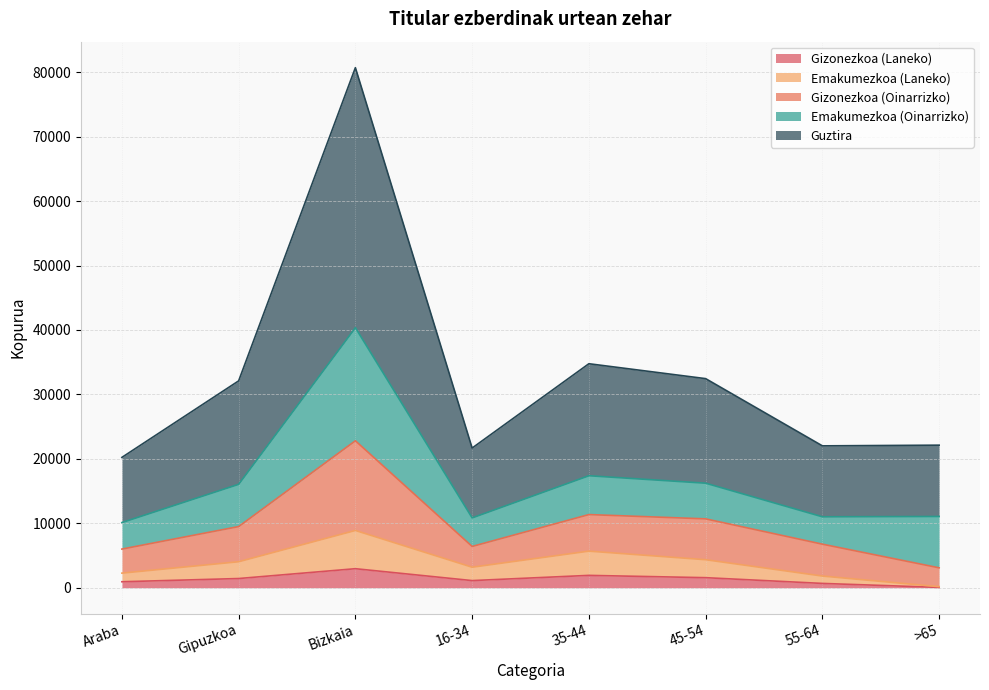

What is the highest value of the Gizonezkoa (Laneko) series?

2954